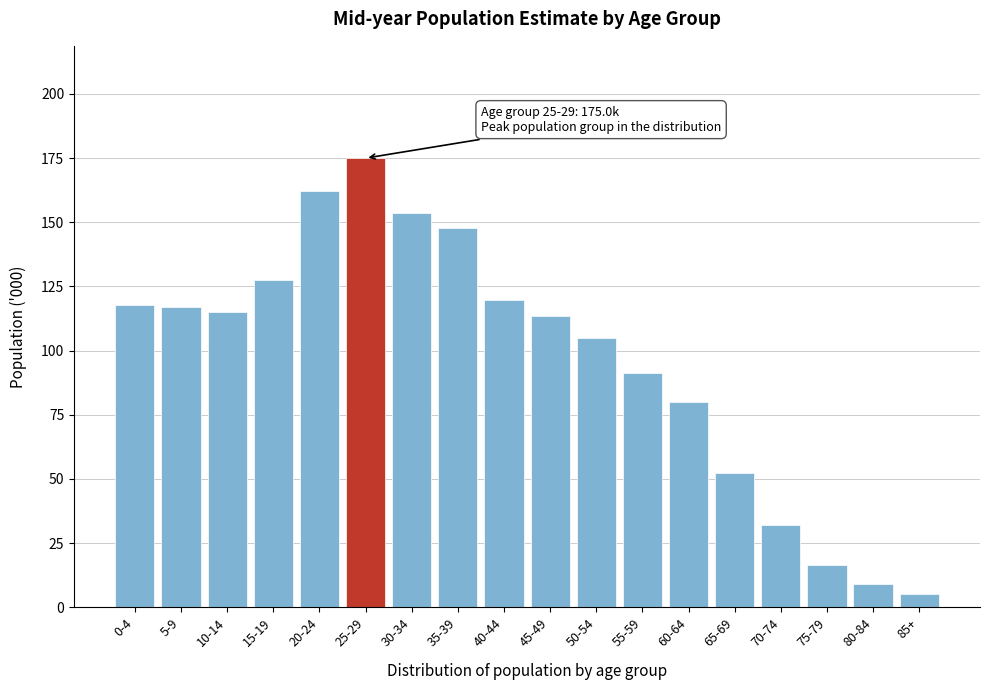

What is the label of the 5th bar from the left?

20-24